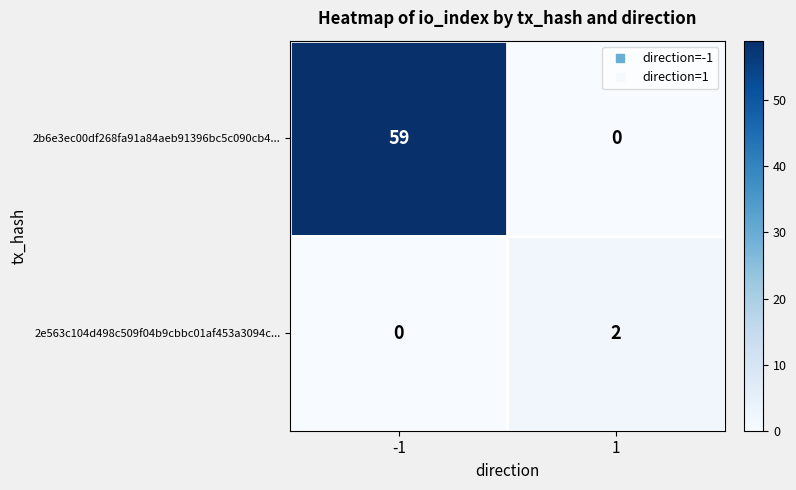

Reading right to left, extract all data points from this chart.

2b6e3ec00df268fa91a84aeb91396bc5c090cb4...: 0	59
2e563c104d498c509f04b9cbbc01af453a3094c...: 2	0